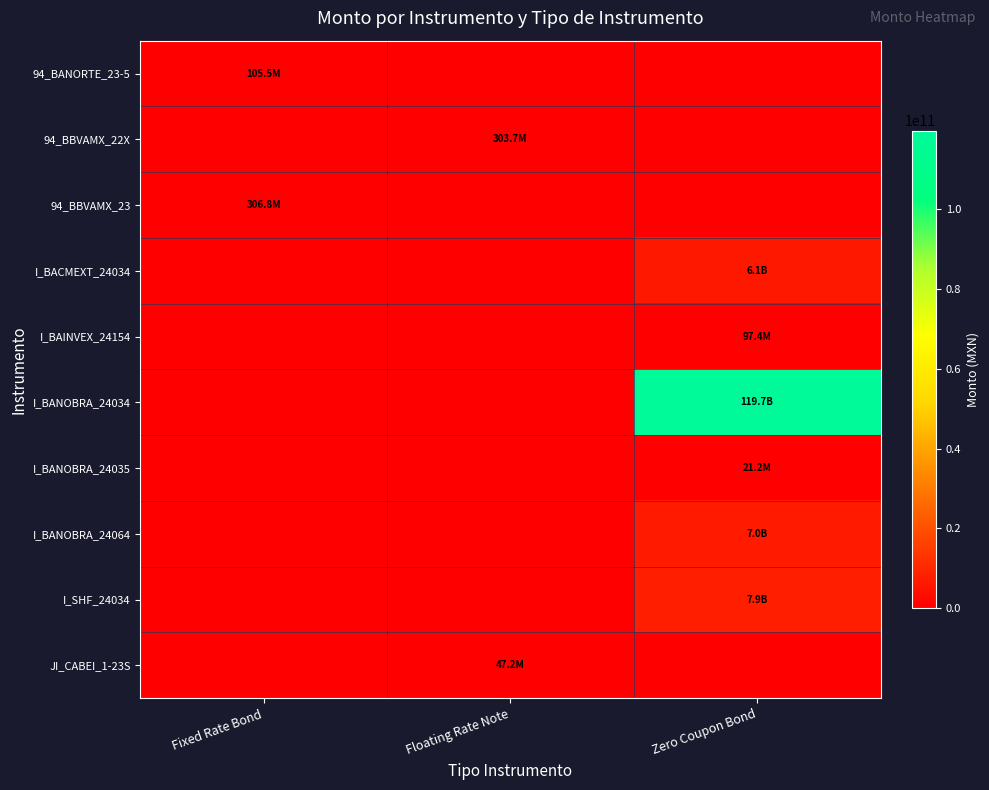

Which series has the largest total across all categories?

I_BANOBRA_24034